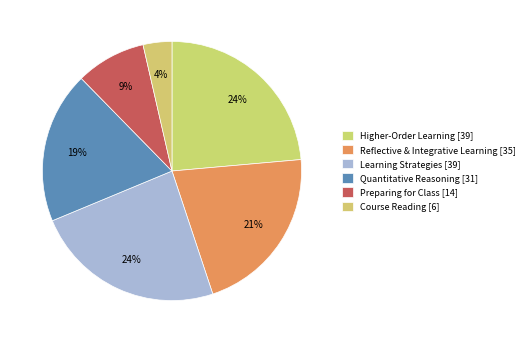

The Quantitative Reasoning slice represents 19% of the pie. True or false?

True